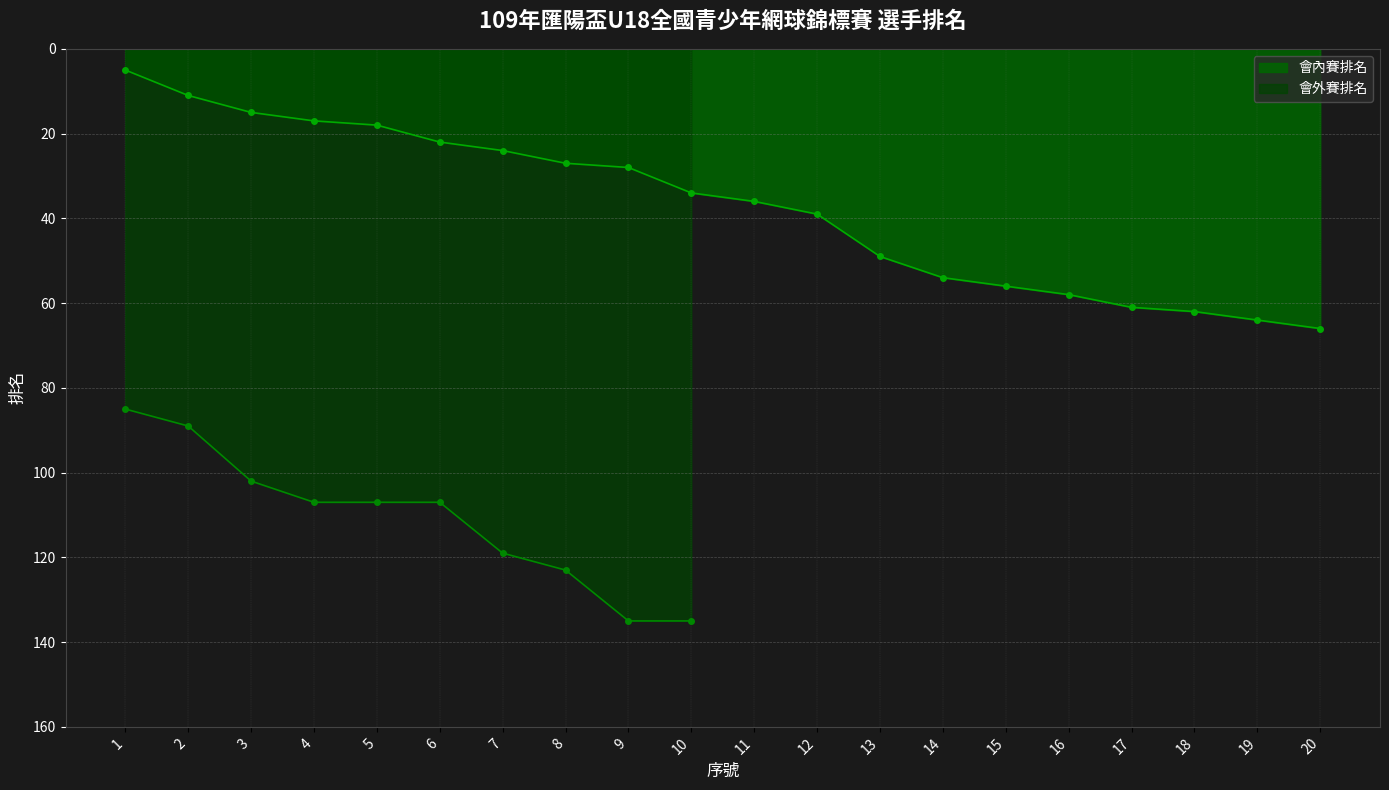

True or false: the data shows 29 at 5.

False